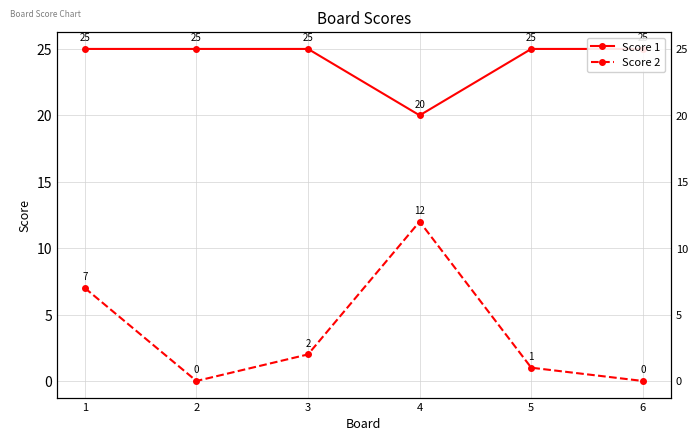

Reading right to left, extract all data points from this chart.

Score 1: 25	25	20	25	25	25
Score 2: 0	1	12	2	0	7